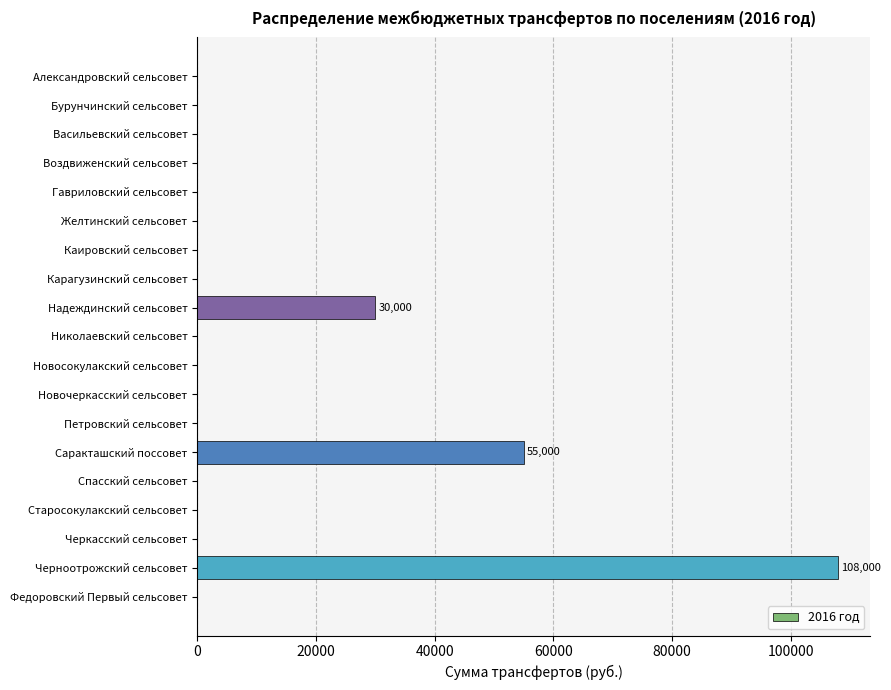

How many data points are above 0?

3